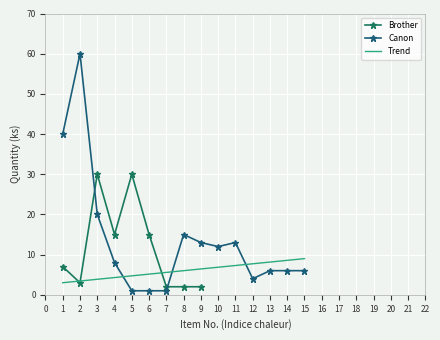

True or false: the data has more than 1 interior local peaks.

True